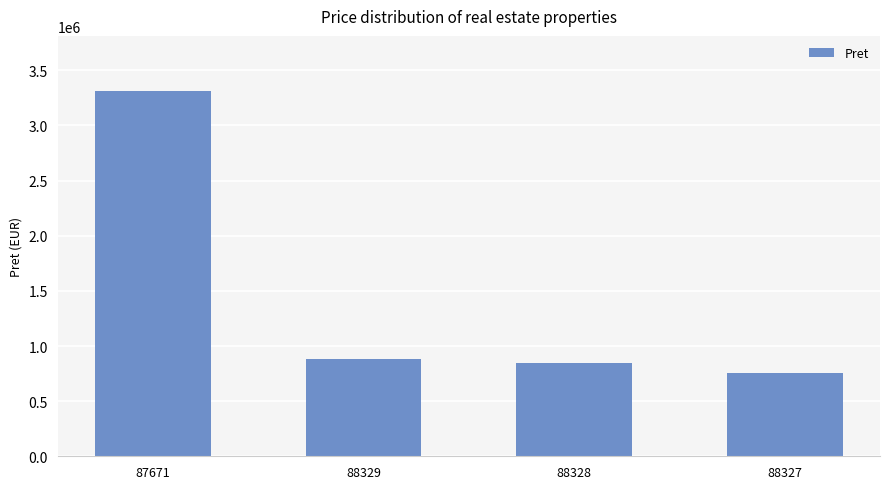

Approximately how many times larger is the value at 88327 compared to 88328?

0.9